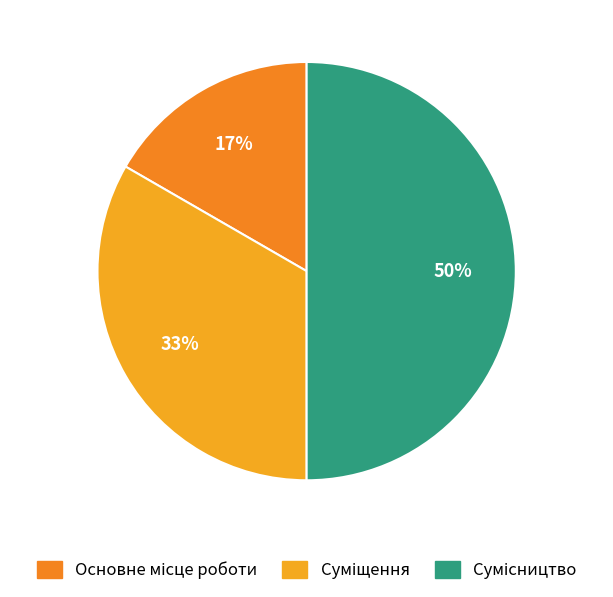

How many segments does this pie chart have?

3